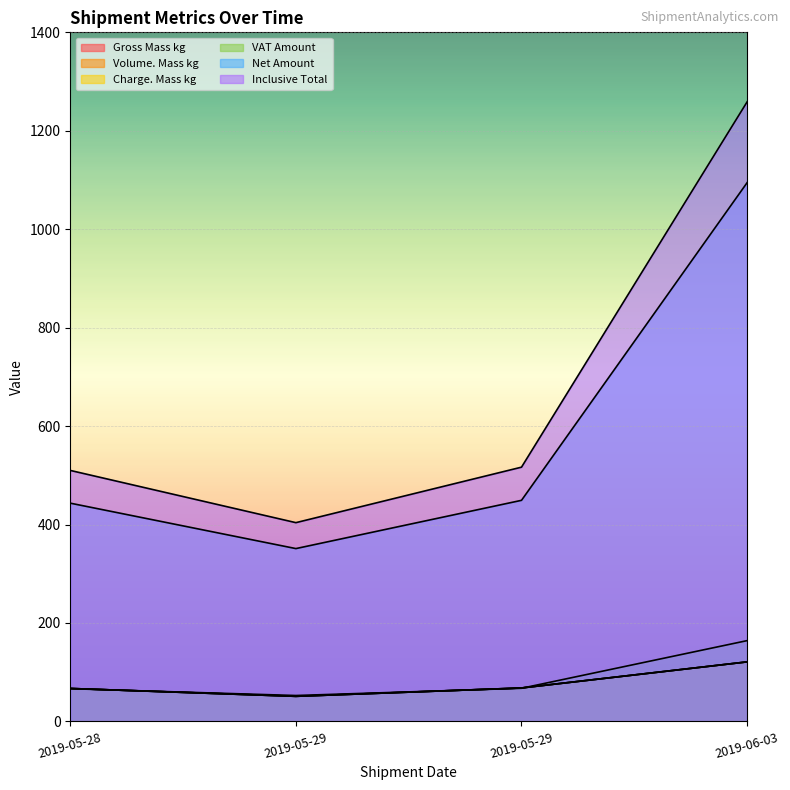

The value of Volume. Mass kg at 2019-06-03 is 62.7. True or false?

False